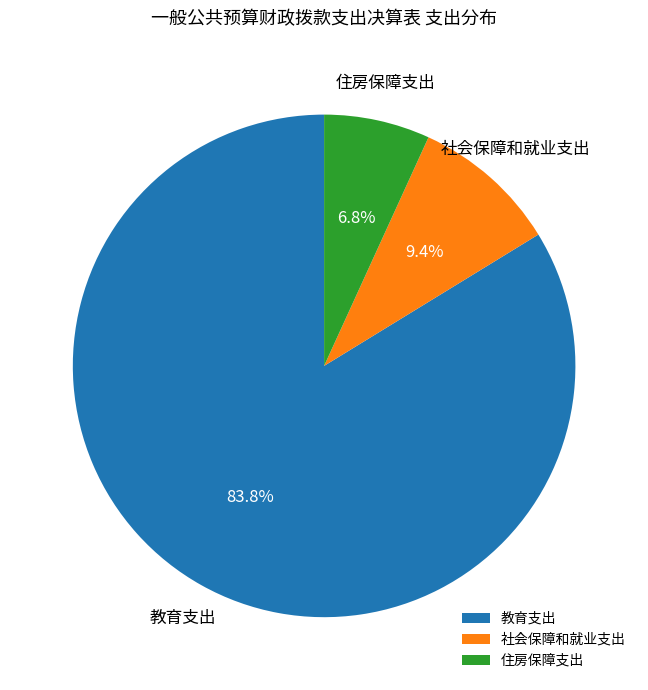

The 教育支出 slice represents 78% of the pie. True or false?

False